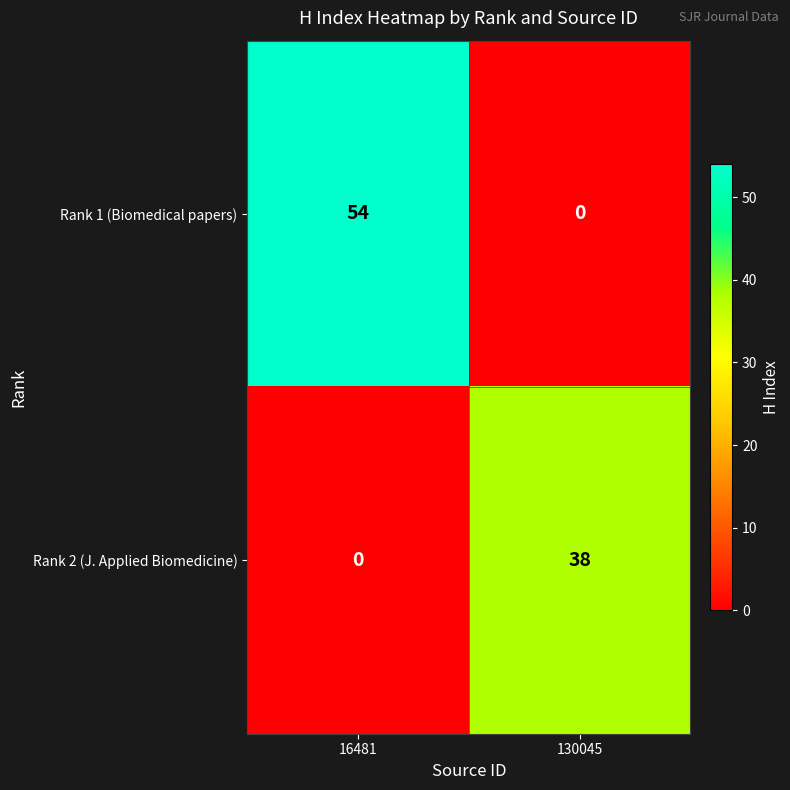

At 130045, list the series in order from largest to smallest.

Rank 2 (J. Applied Biomedicine), Rank 1 (Biomedical papers)